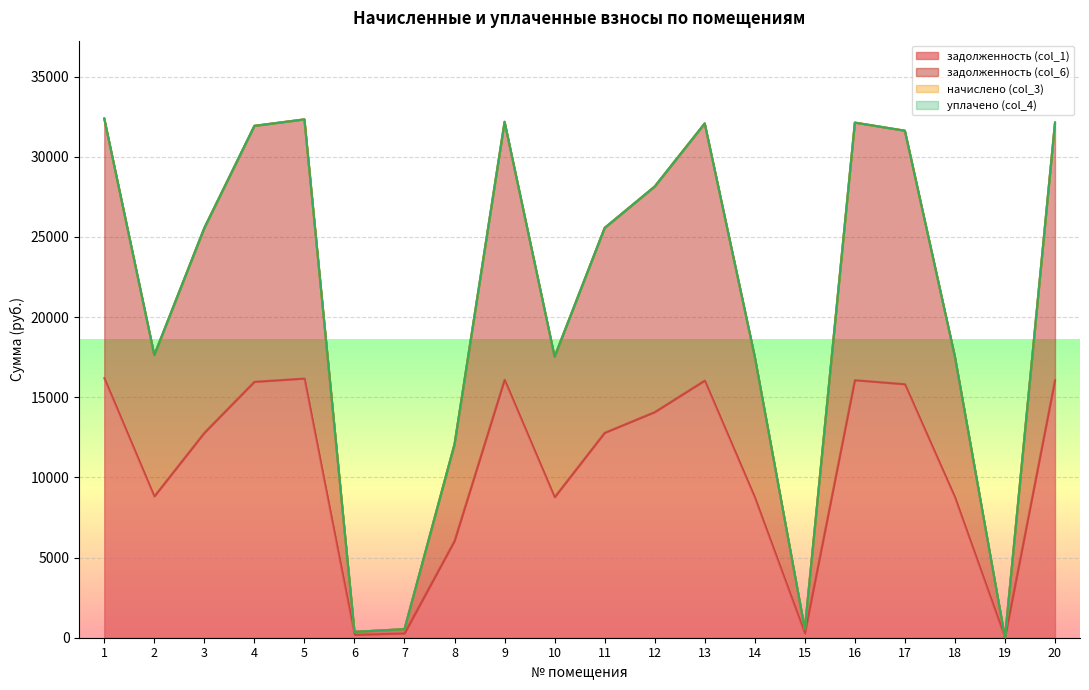

Rank the categories by задолженность (col_1) value from lowest to highest.

19, 6, 15, 7, 8, 10, 14, 18, 2, 3, 11, 12, 17, 4, 13, 16, 20, 9, 5, 1